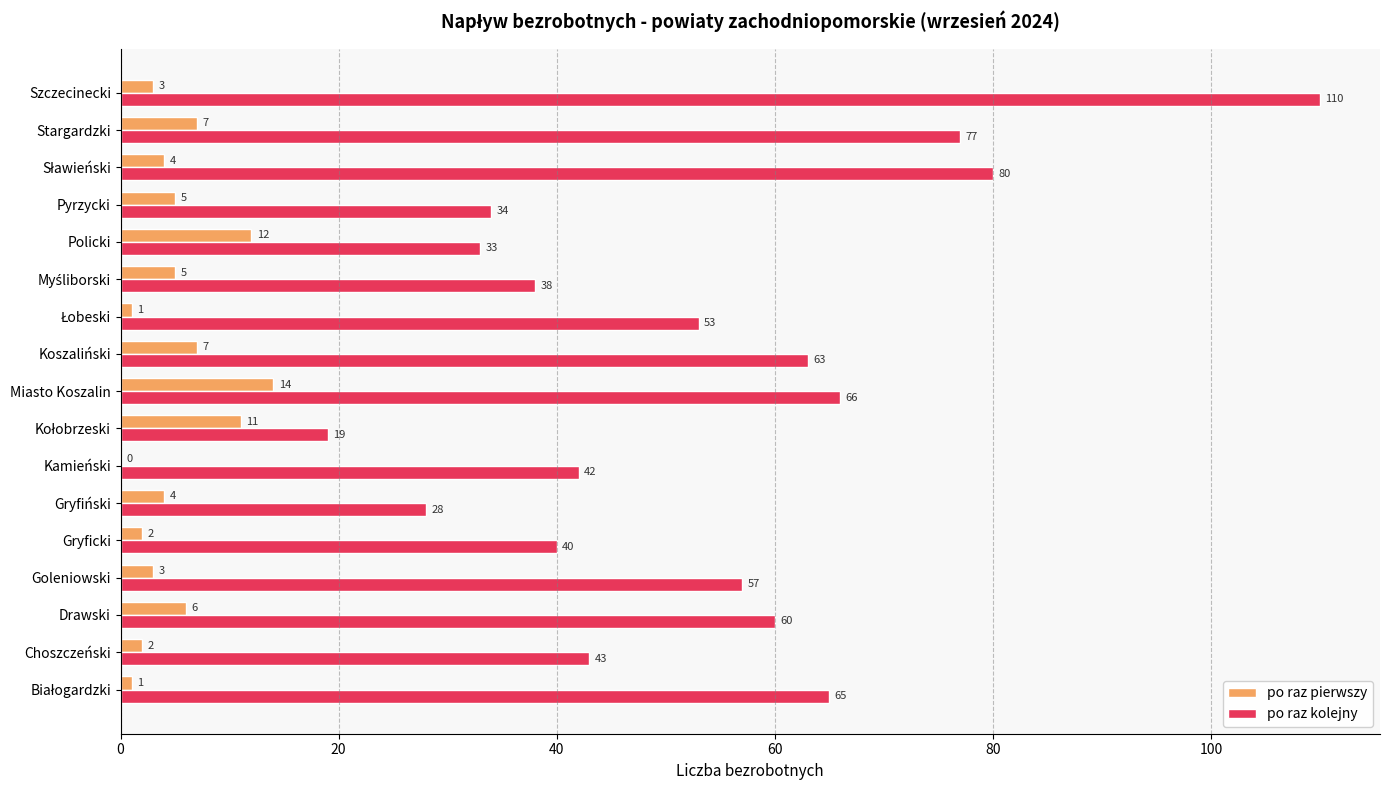

Which series has the largest total across all categories?

po raz kolejny